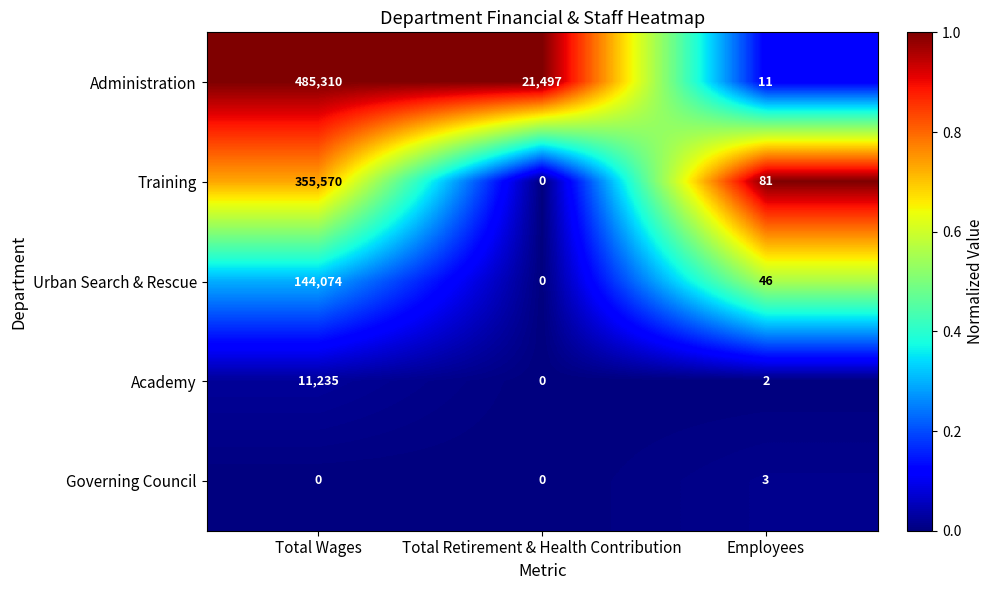

The Administration series shows 2 at Employees. True or false?

False